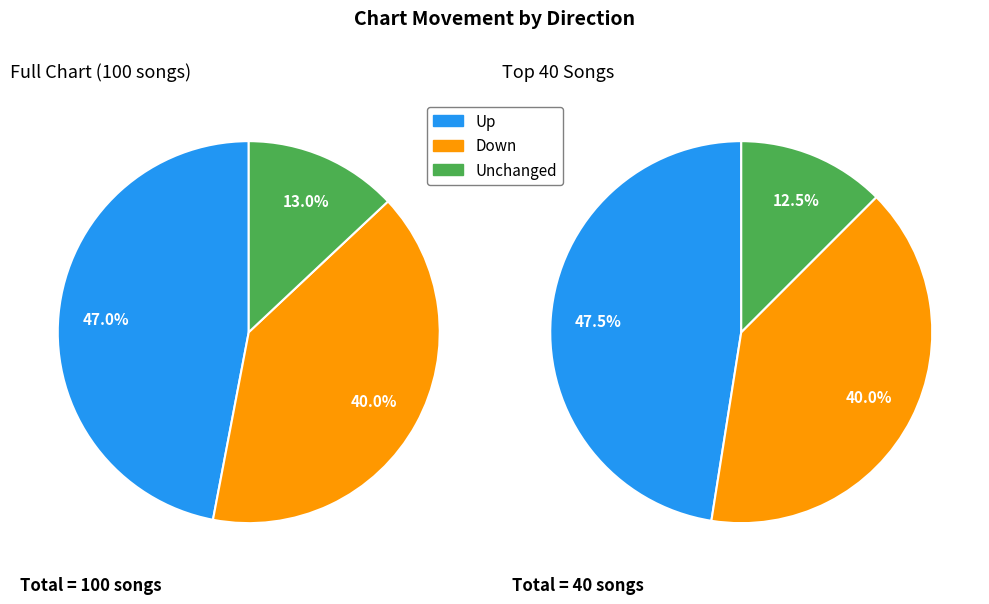

The down slice represents 45% of the pie. True or false?

False